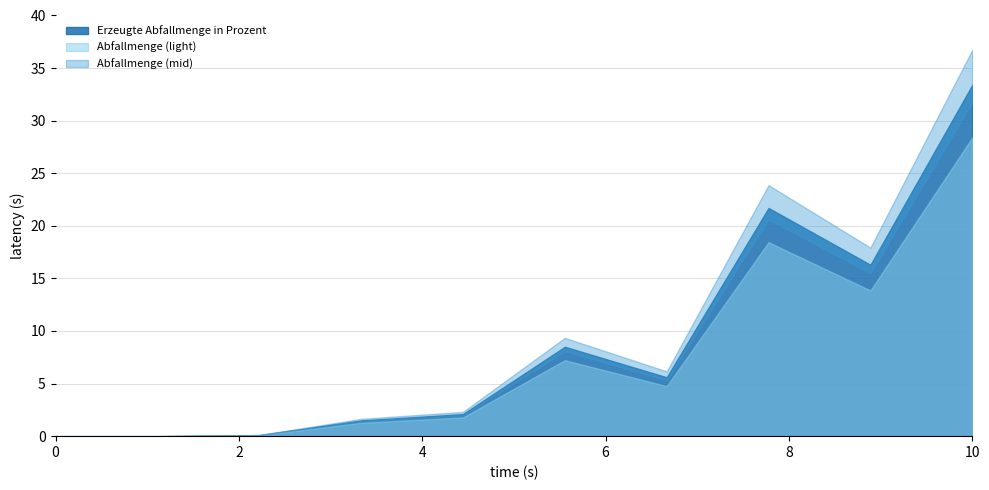

Which has a higher value, 16341 or 165932?

165932